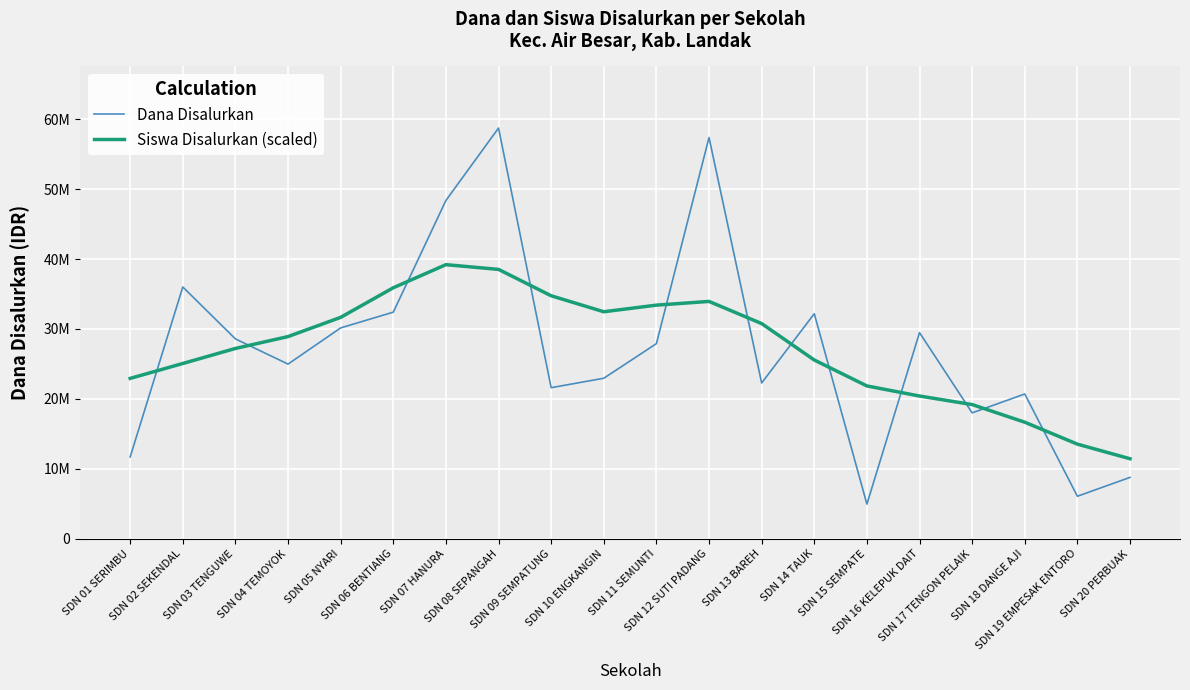

Does the chart have visible grid lines?

Yes